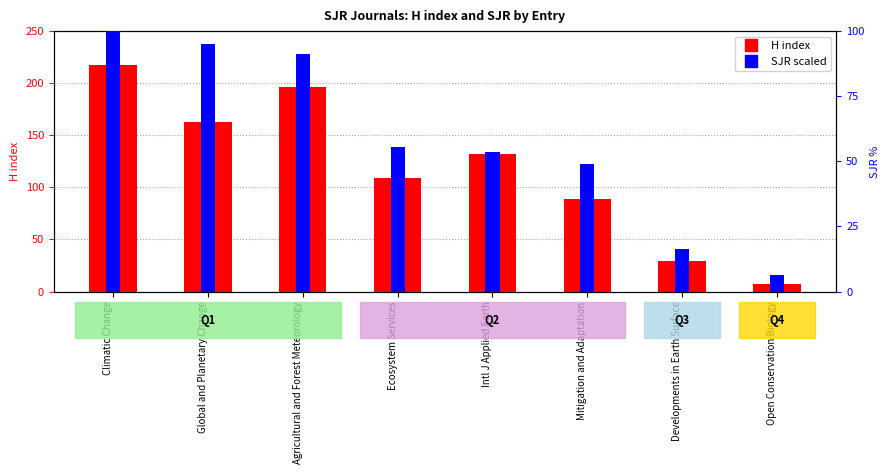

How many data points in H index are less than 132?

4